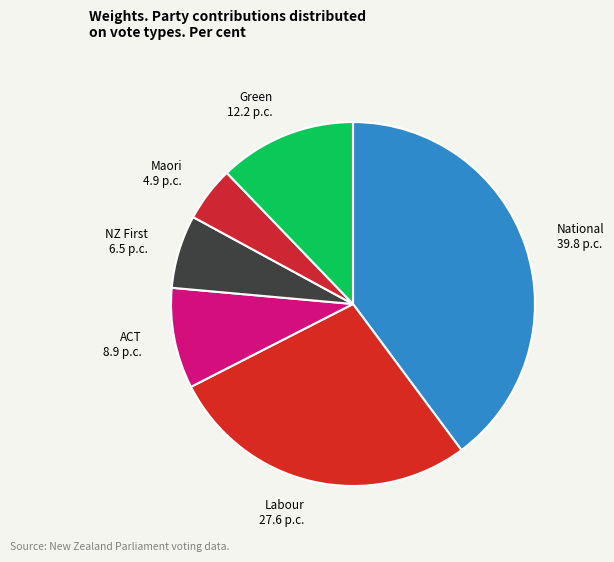

Which slice is the smallest?

Maori